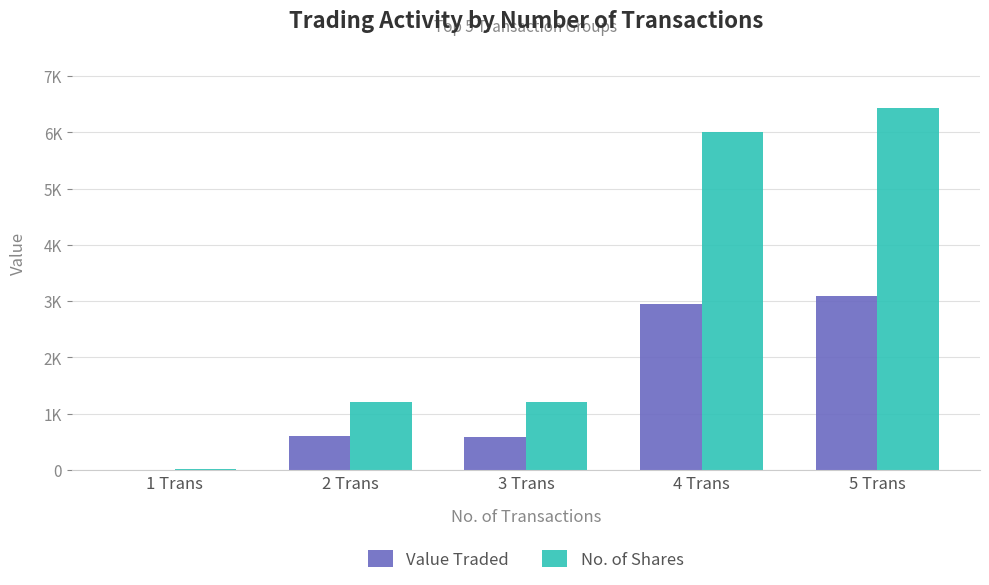

What are all the series names shown in the legend?

Value Traded, No. of Shares